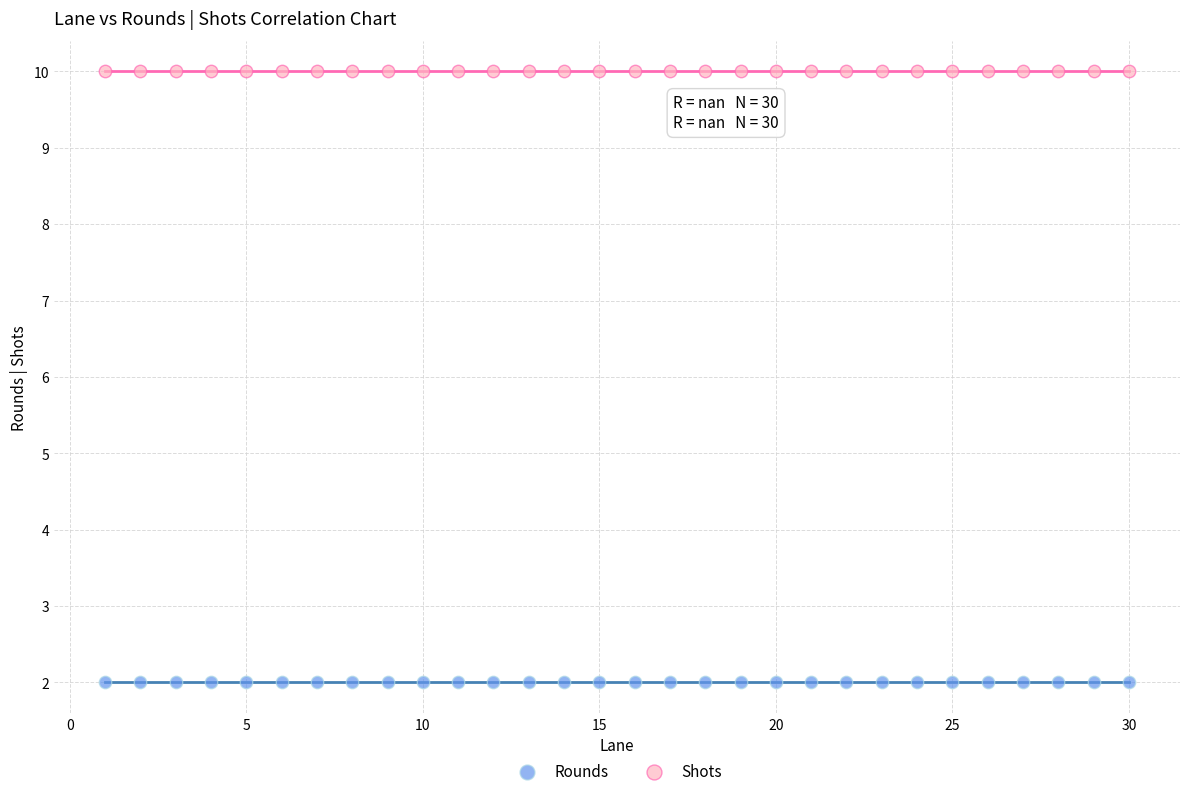

Which series contains the lowest Y value?

Rounds